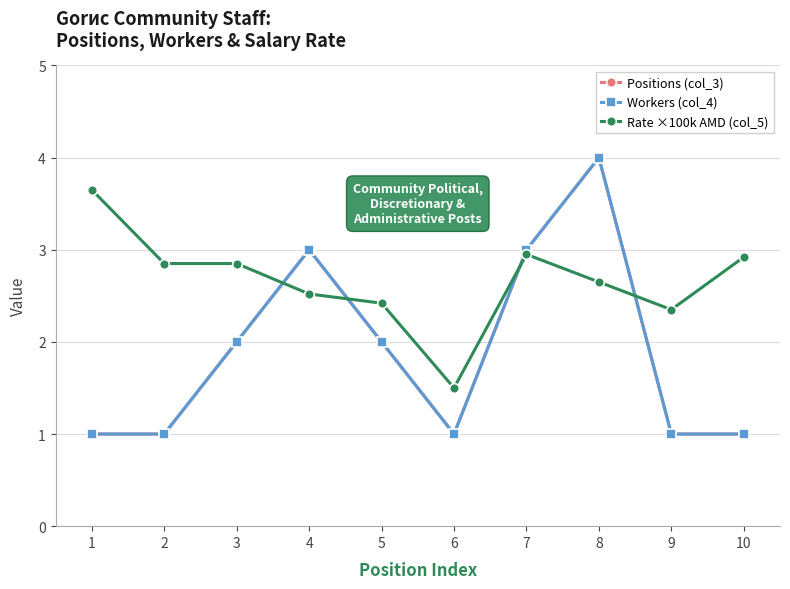

Where is Workers (col_4) nearest to the value 2?

3